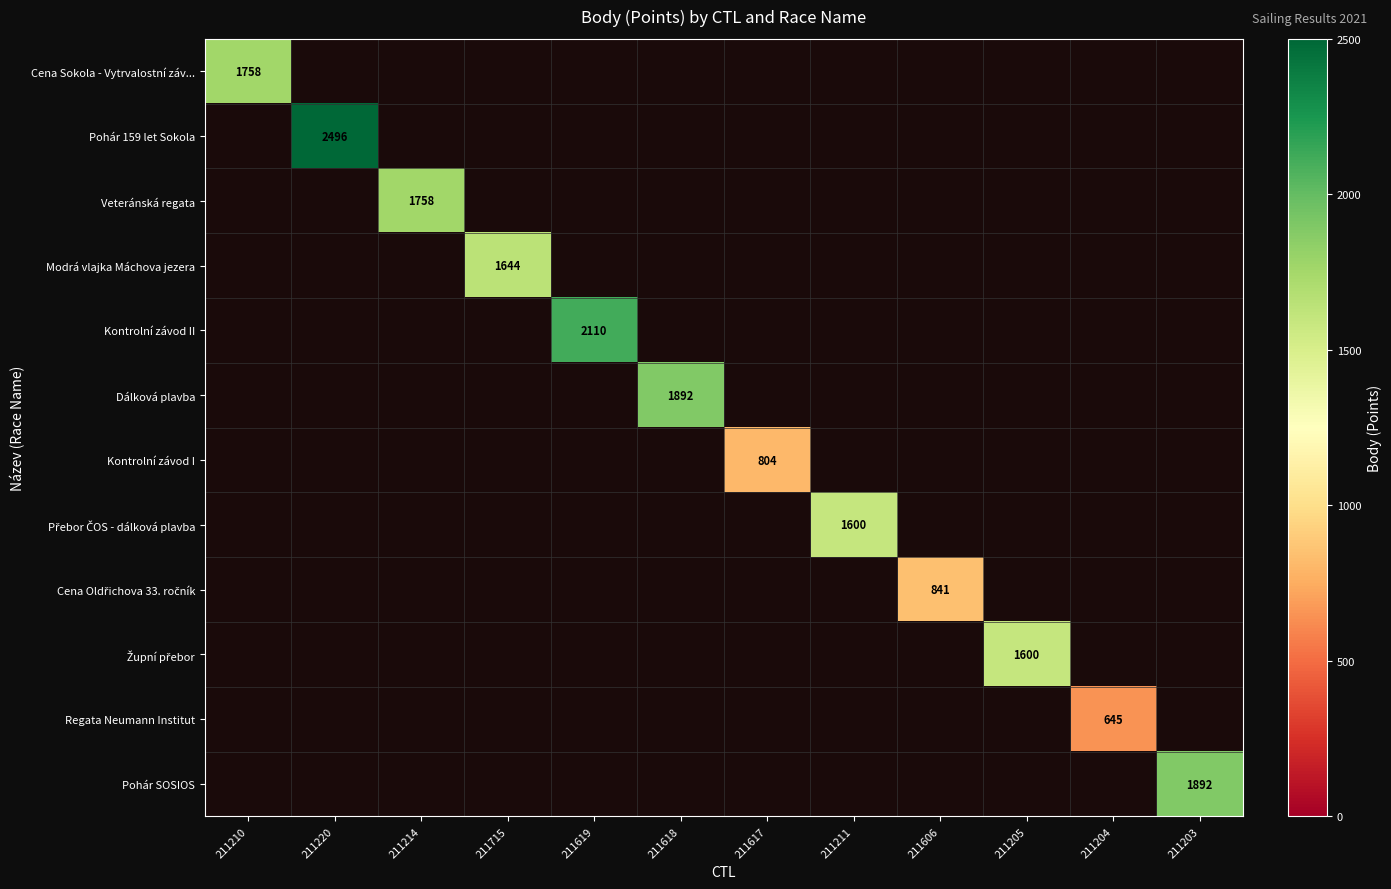

True or false: Kontrolní závod II has a value of 1023 at 211619.

False